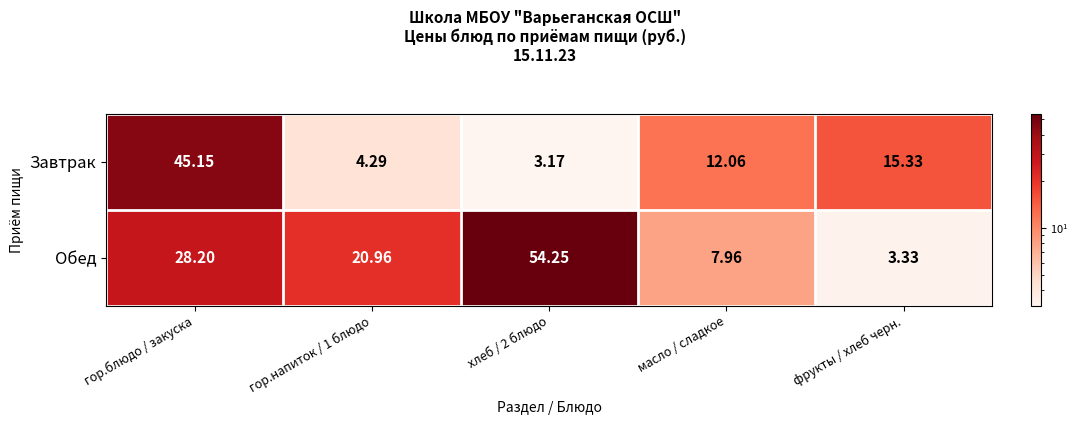

At which label does Завтрак reach its peak?

гор.блюдо / закуска